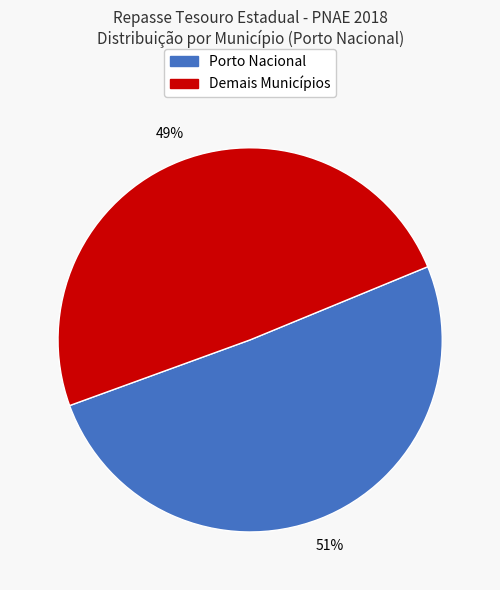

How many segments does this pie chart have?

2